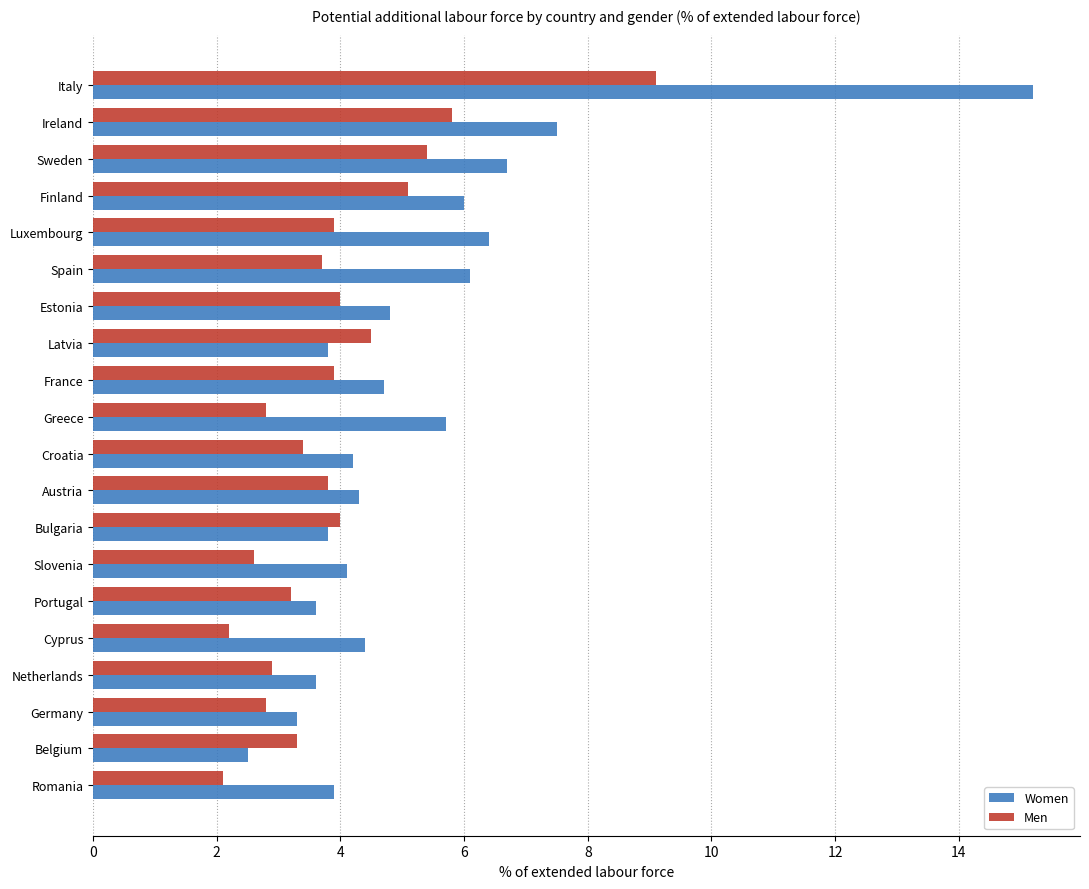

Which series has the largest total across all categories?

Women